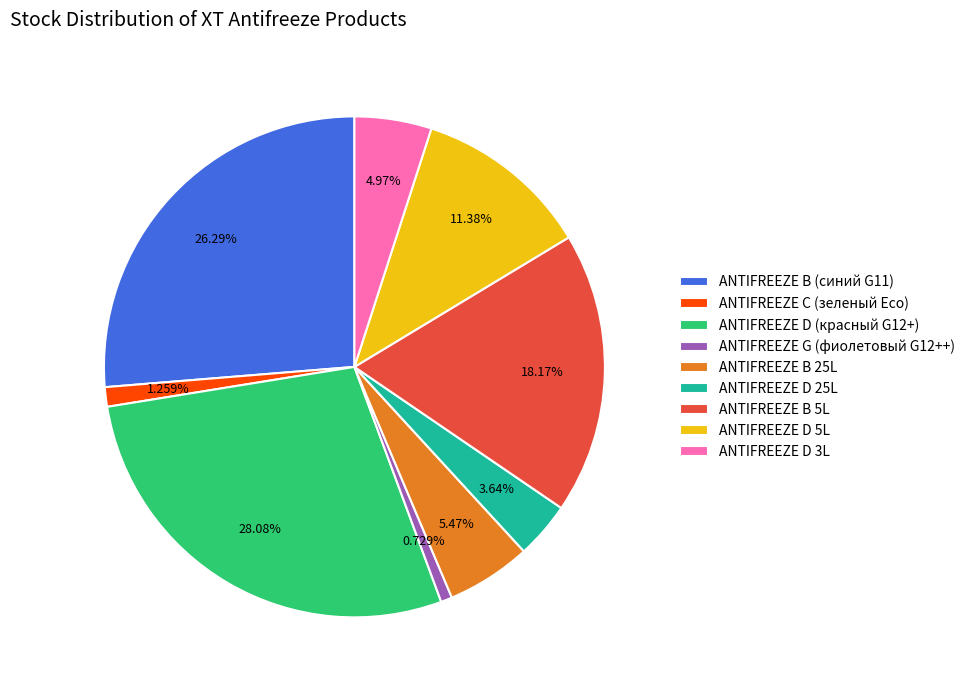

Count the number of slices in the pie.

9